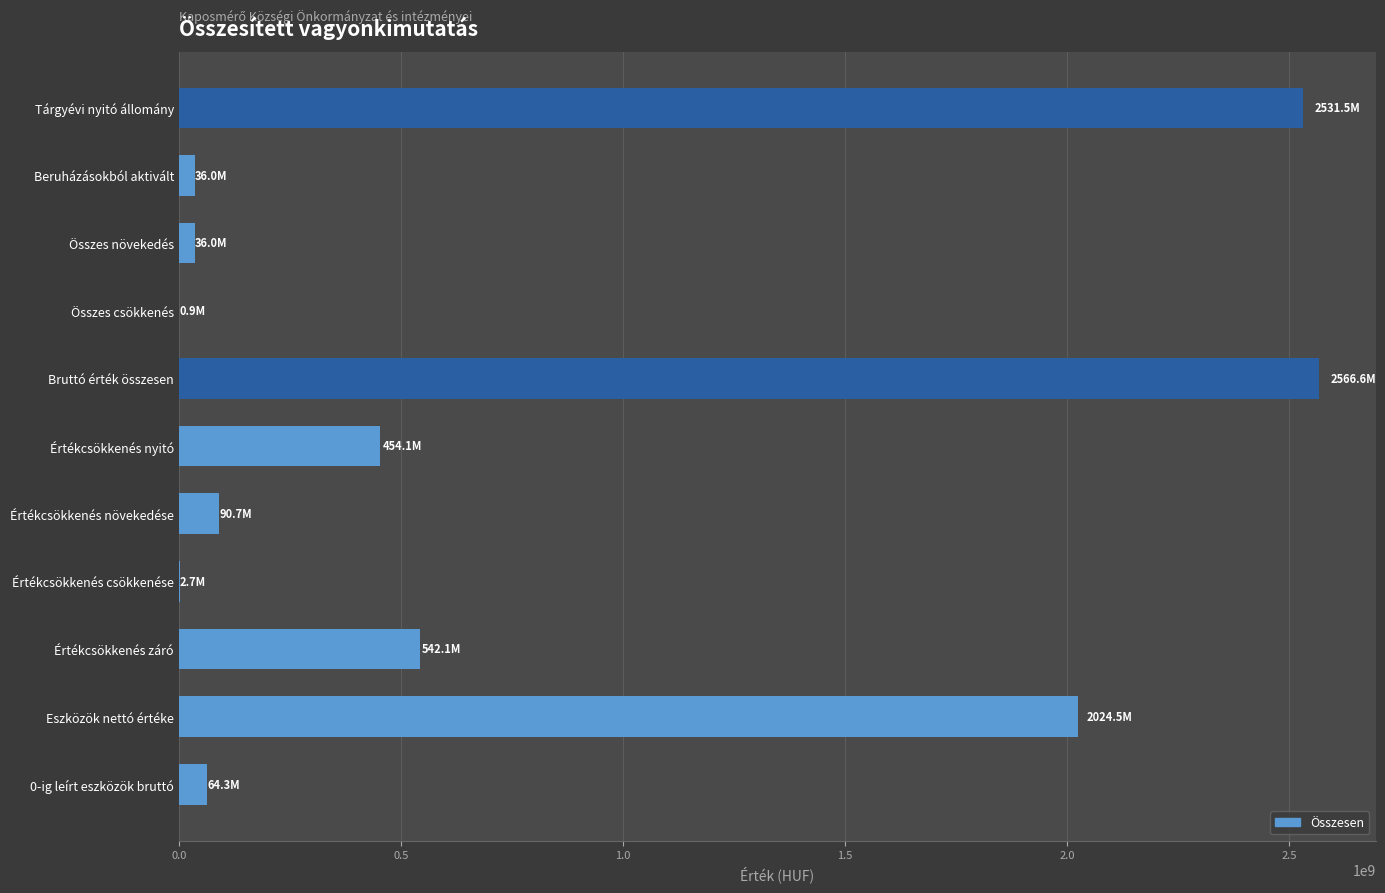

What is the average value?

759026595